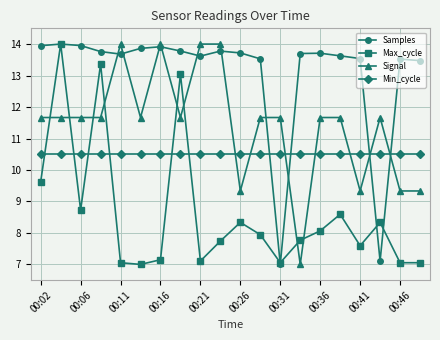

Which series has the largest total across all categories?

Samples